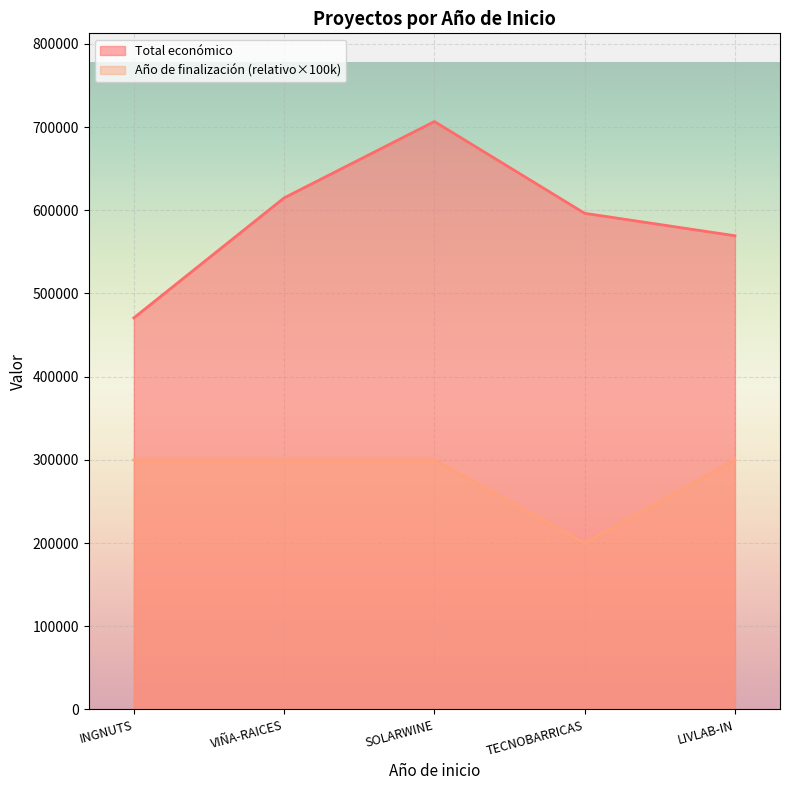

True or false: Año de finalización and Total económico intersect in this chart.

False